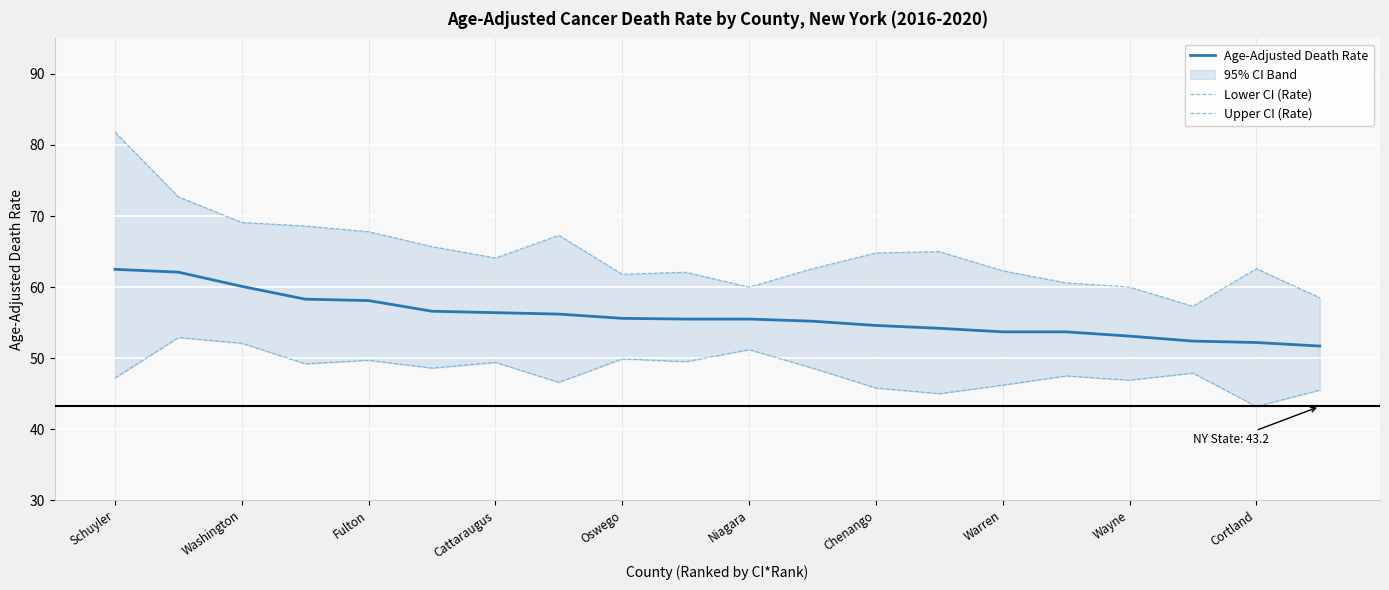

Between 13 and 14, which series saw the biggest shift?

Upper CI (Rate)